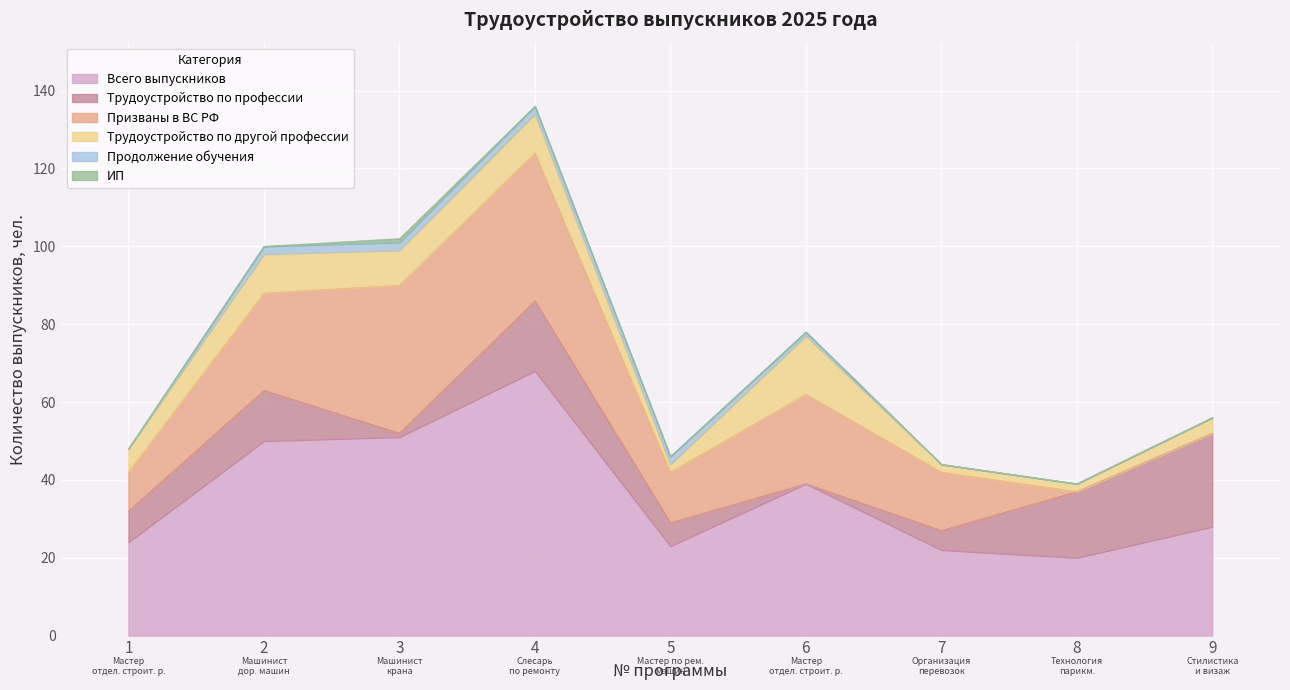

Which series ends up on top after the final intersection of Трудоустройство по профессии and Трудоустройство по другой профессии?

Трудоустройство по профессии